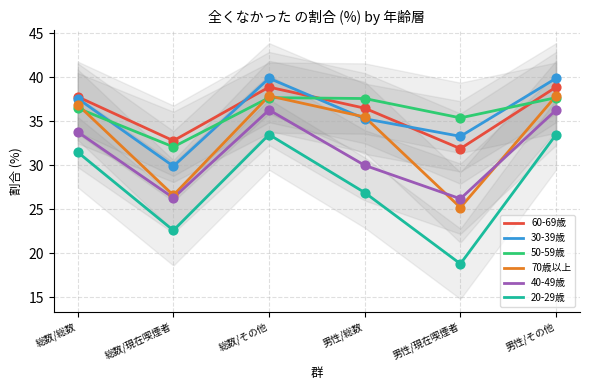

At which category is the sum across all series the highest?

総数/その他